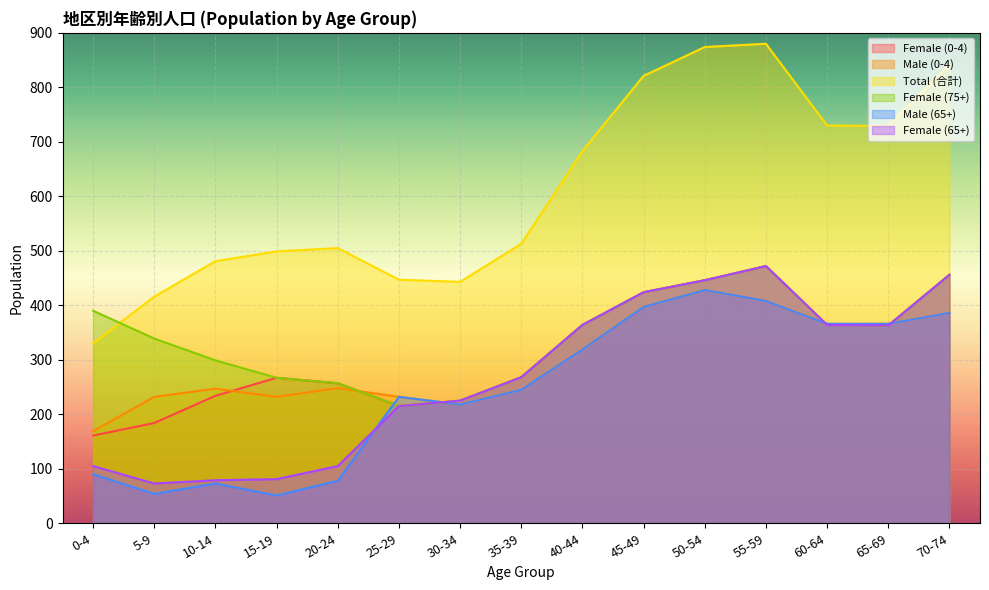

Between 5-9 and 55-59, which is larger?

55-59